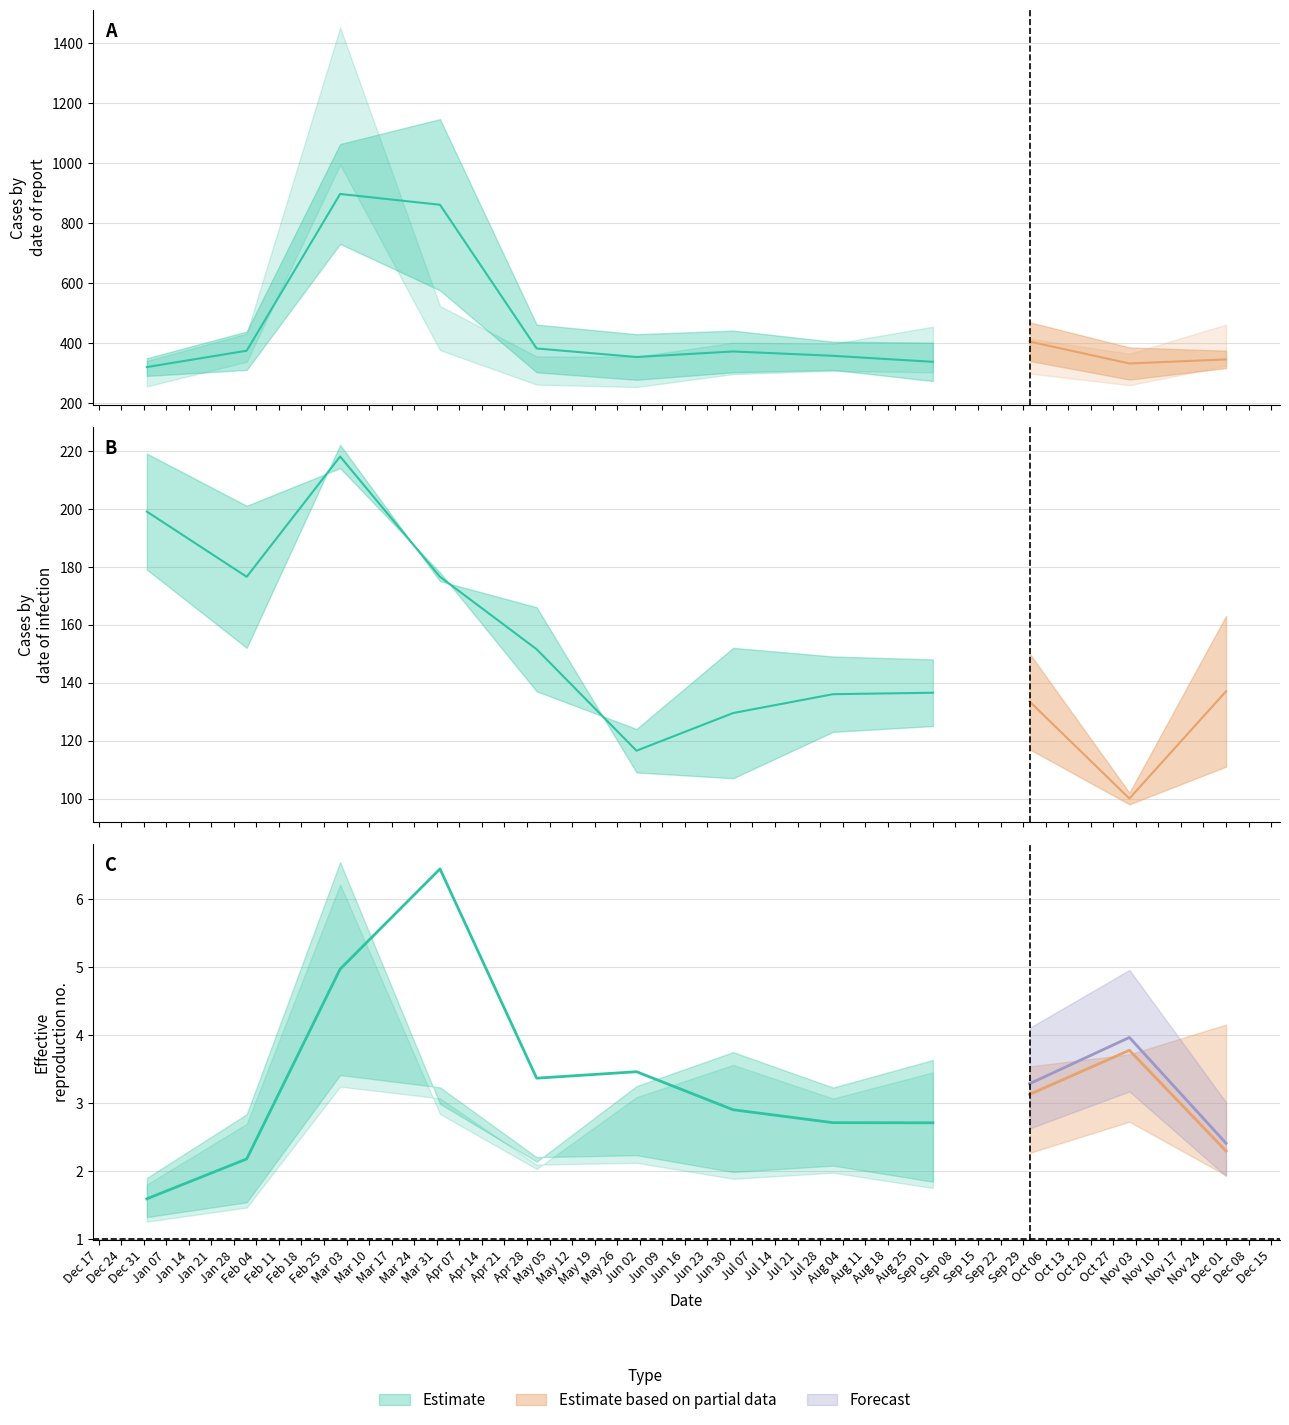

True or false: Col2_ol has a value of 1591 at 2.

False